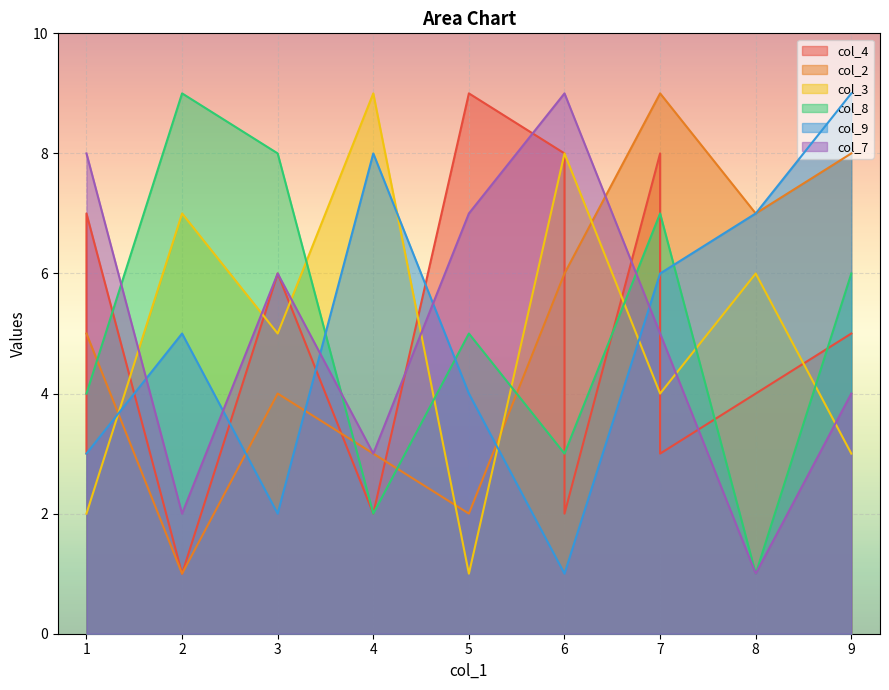

What is the highest value of the col_2 series?

9